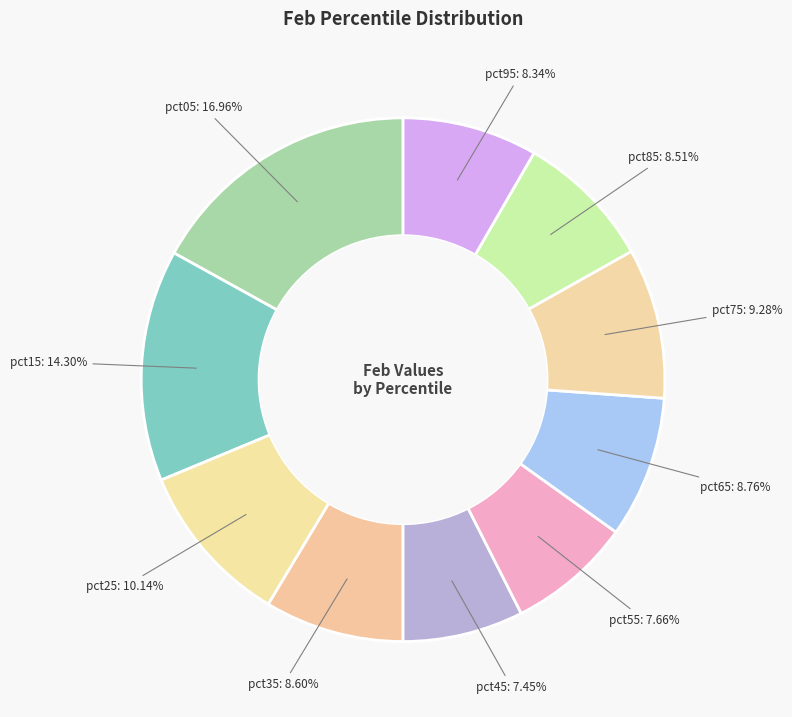

Which category has the biggest portion of the pie?

pct05